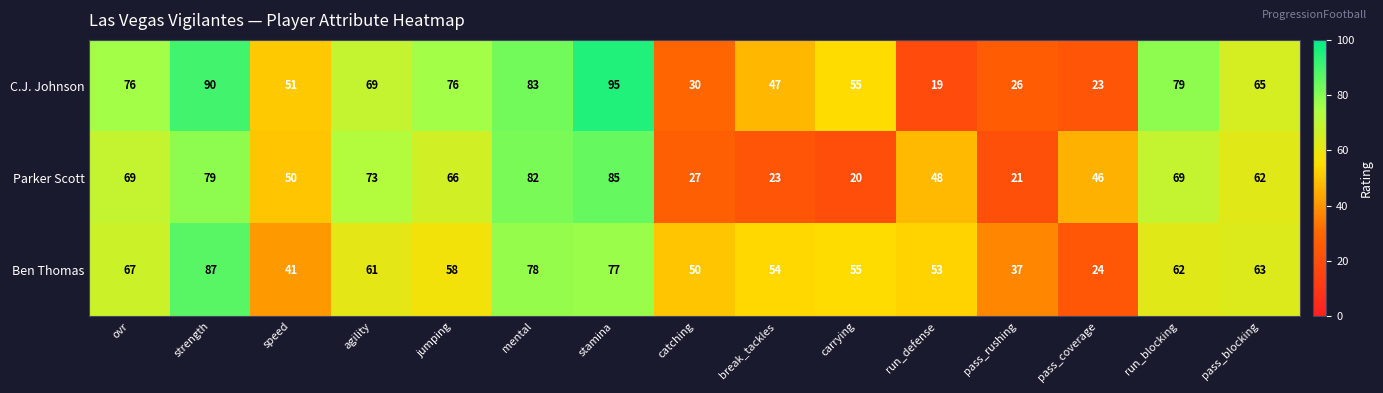

What is the minimum value for C.J. Johnson?

19